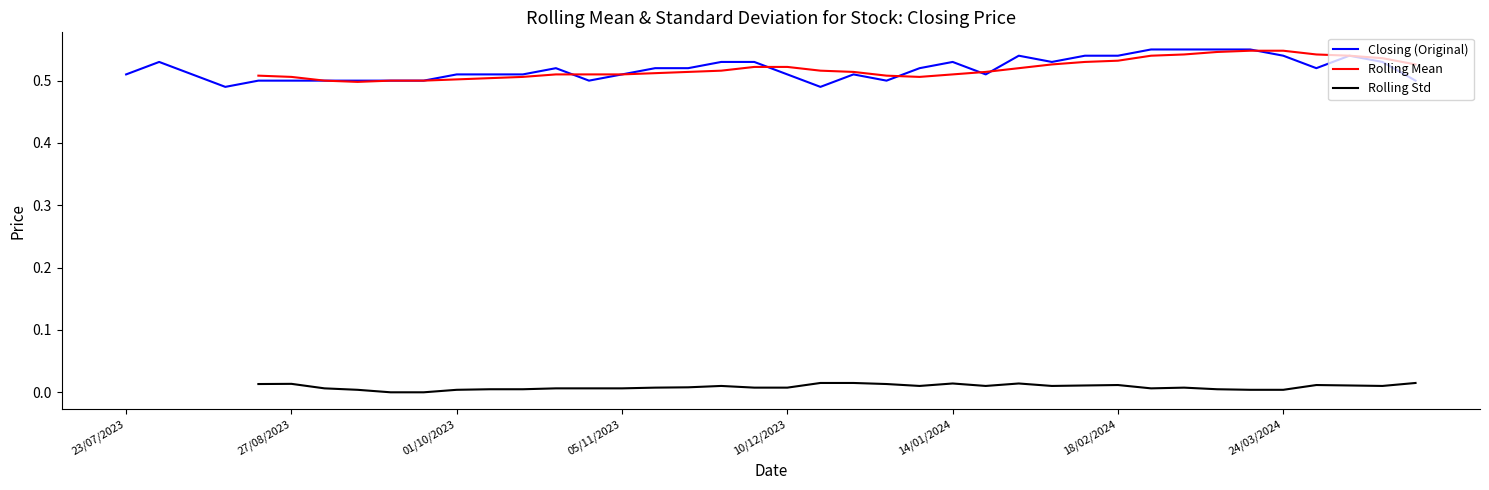

What are all the series names shown in the legend?

Closing (Original), Rolling Mean, Rolling Std